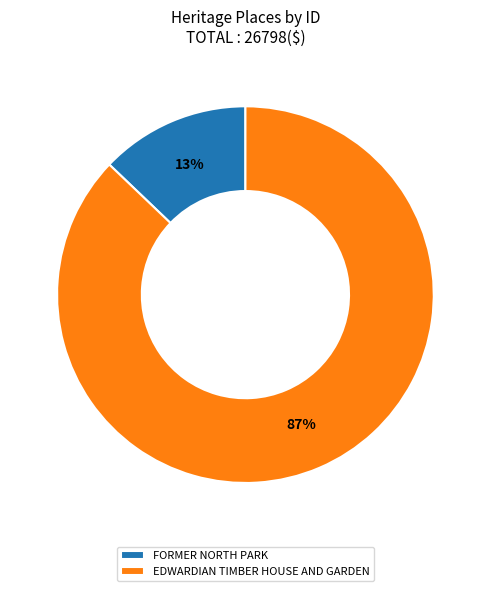

Which category accounts for the majority?

EDWARDIAN TIMBER HOUSE AND GARDEN